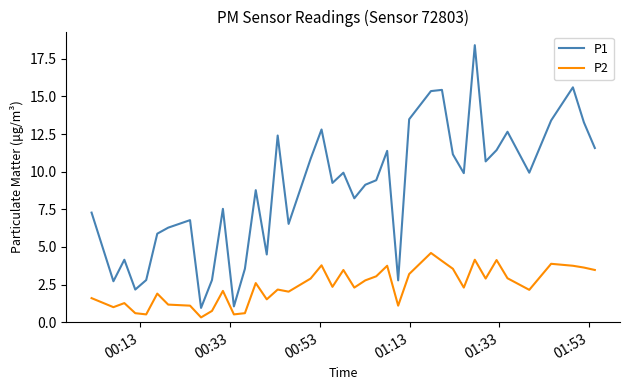

Which series has the largest range (max minus min)?

P1